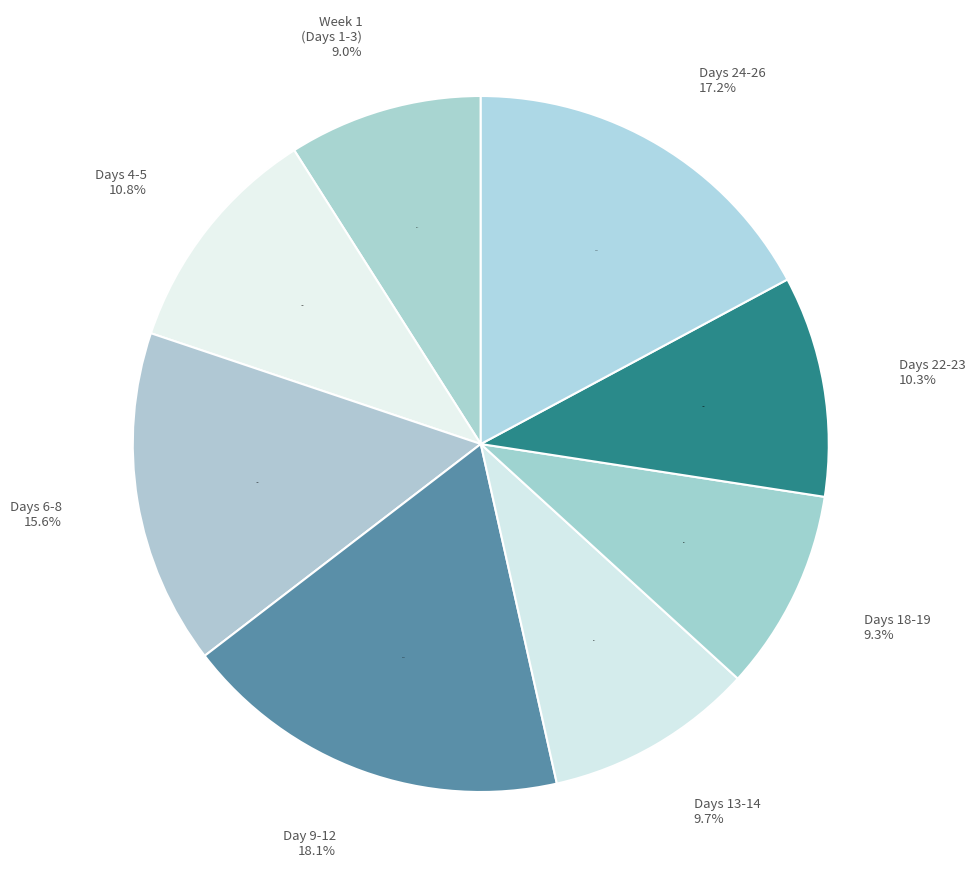

True or false: Day 13 accounts for 18% of the total.

False